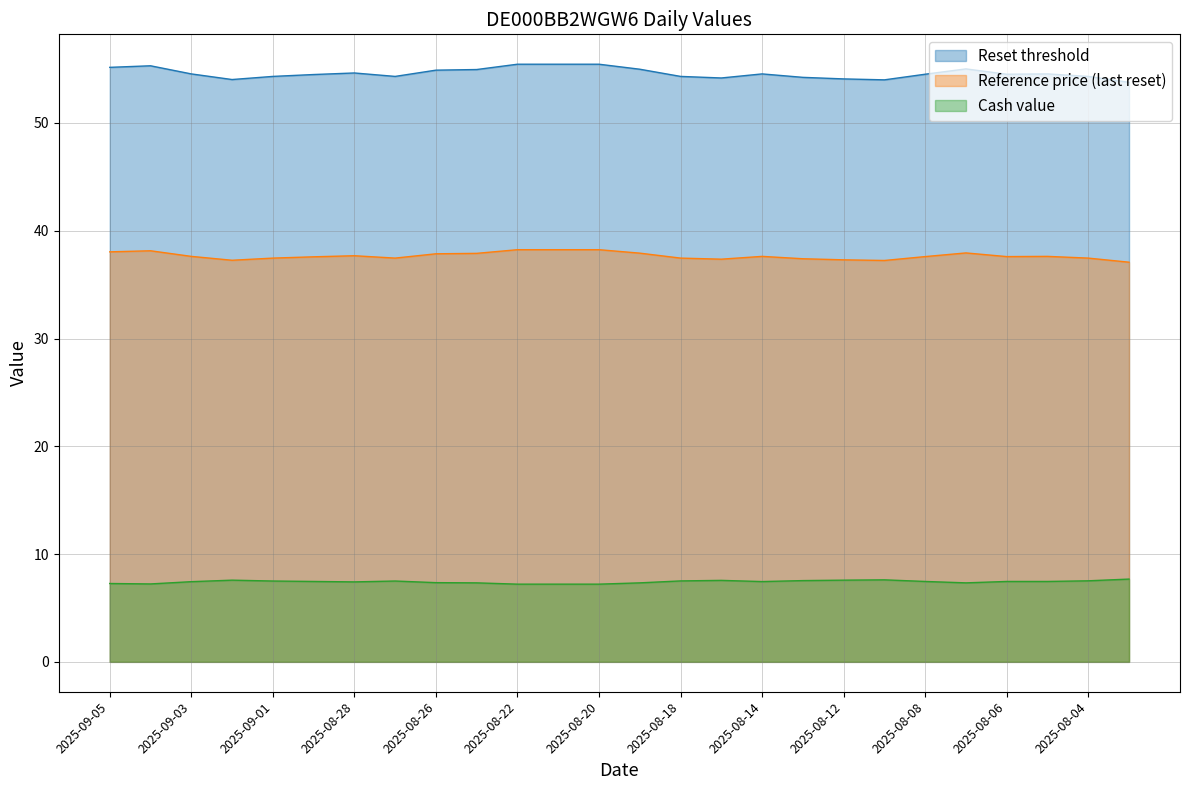

True or false: Reference price (last reset) and Reset threshold cross at least once.

False